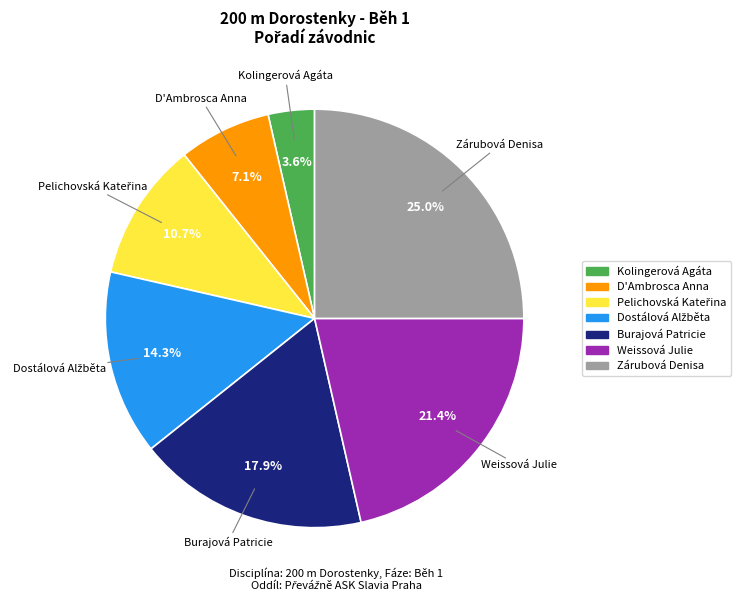

What is the total percentage of D'Ambrosca Anna and Burajová Patricie?

25.0%